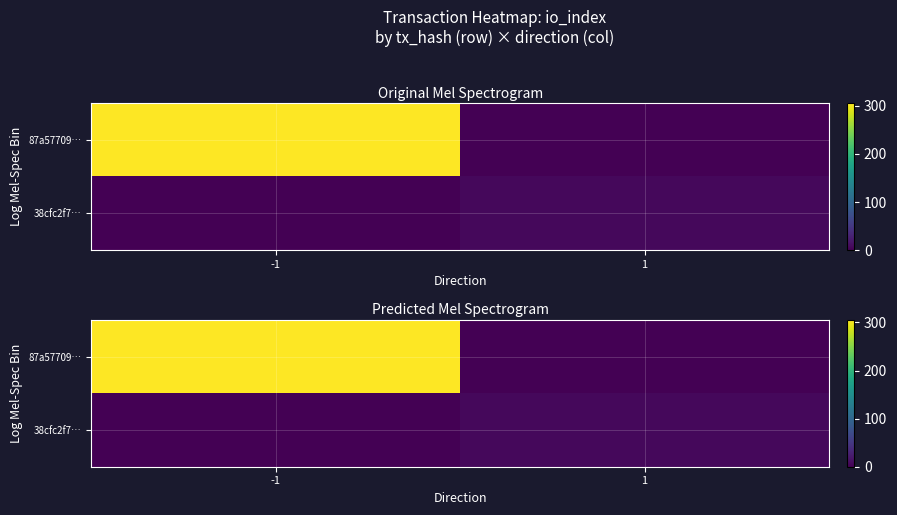

At which category is the sum across all series the highest?

-1